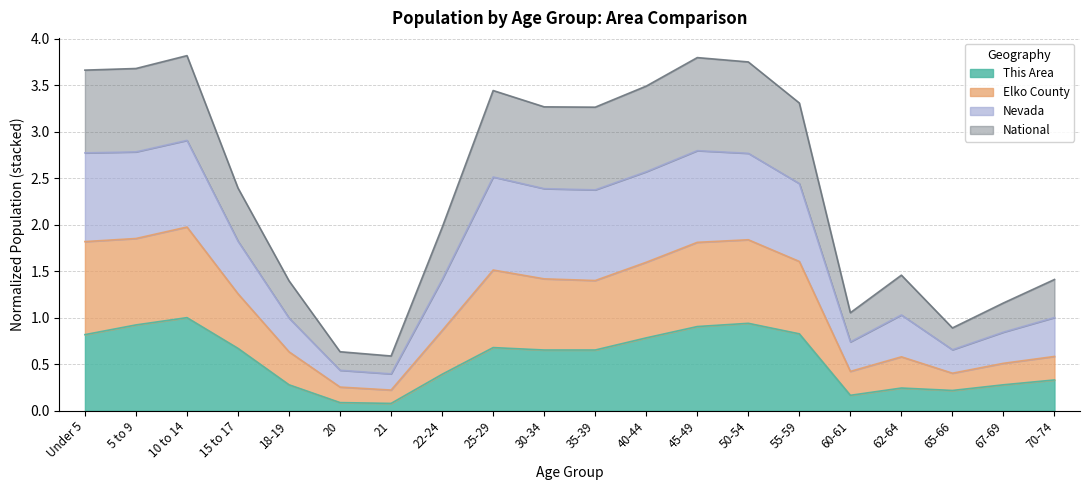

Read the This Area value at 20.

0.1